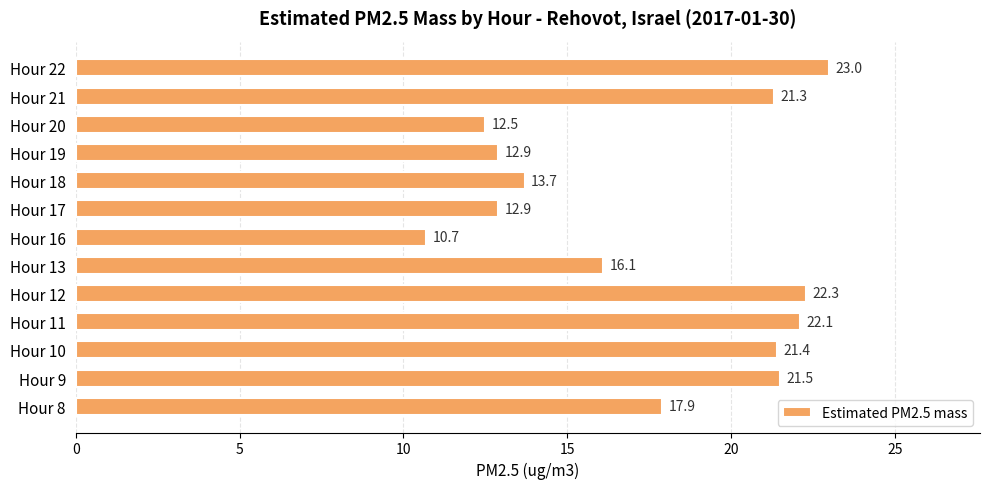

What is the sum of all values?

228.3